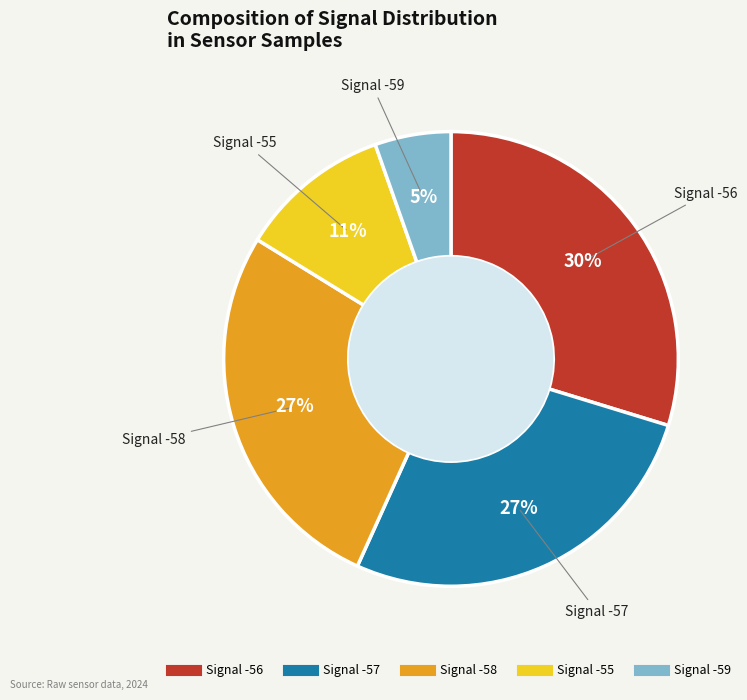

Does any single category account for the majority?

No